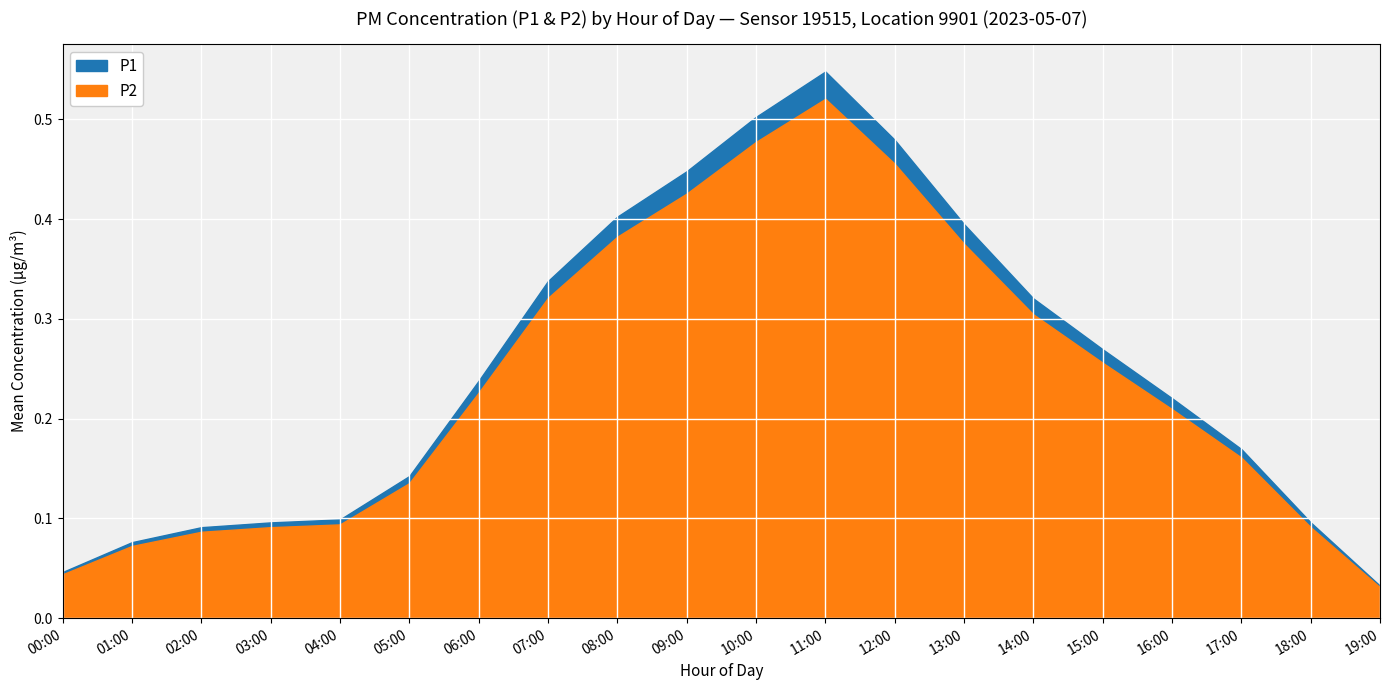

The P1 series shows 0.1 at 02:00. True or false?

False